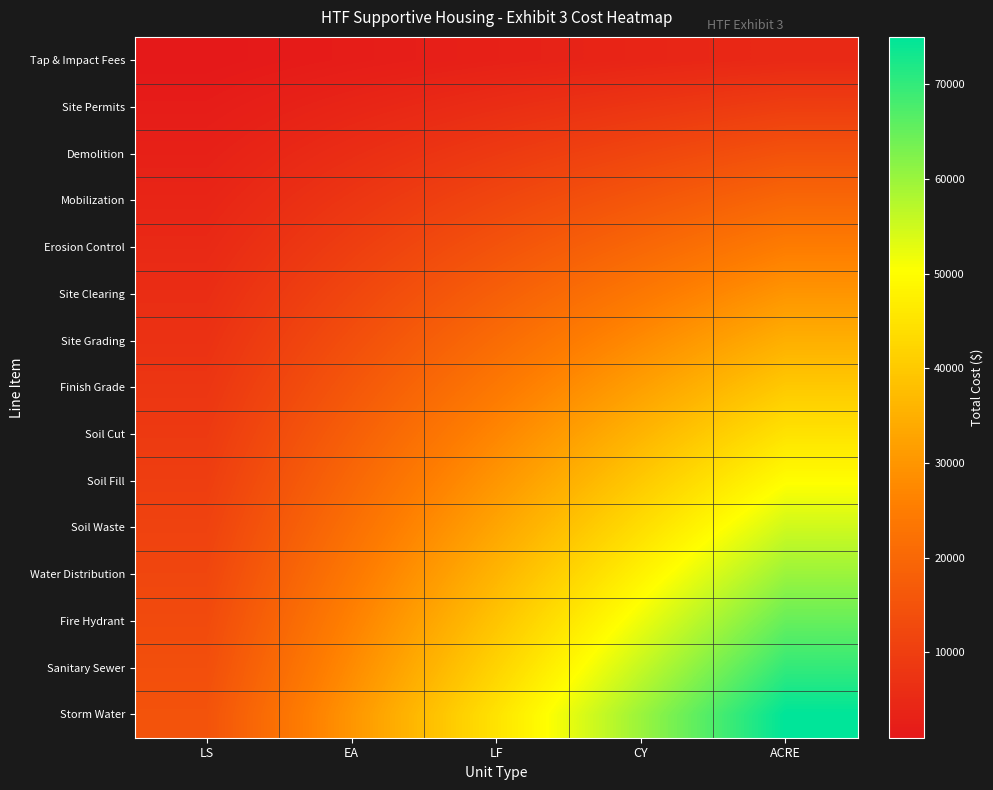

How many distinct data groups are displayed?

15